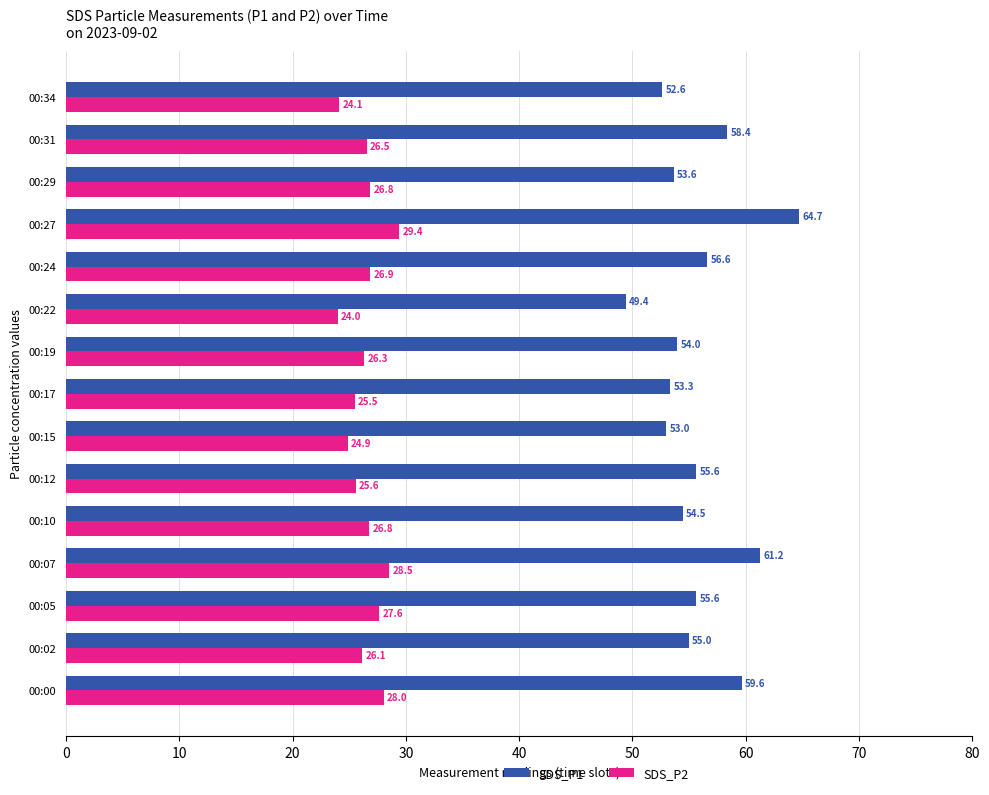

How many values in the SDS_P2 series are below 26?

5